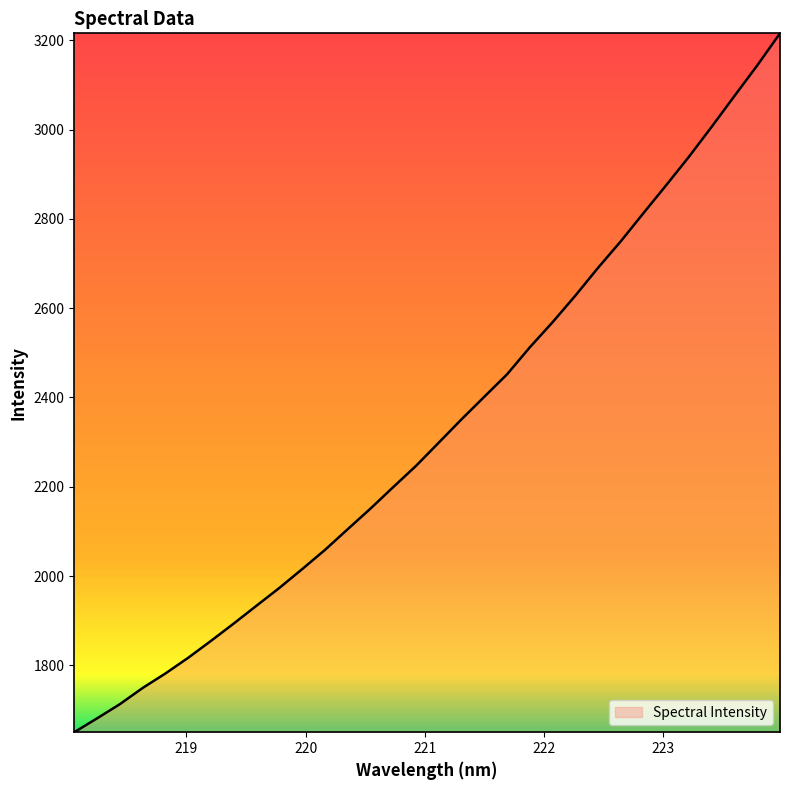

What is the greatest value displayed?

3215.7